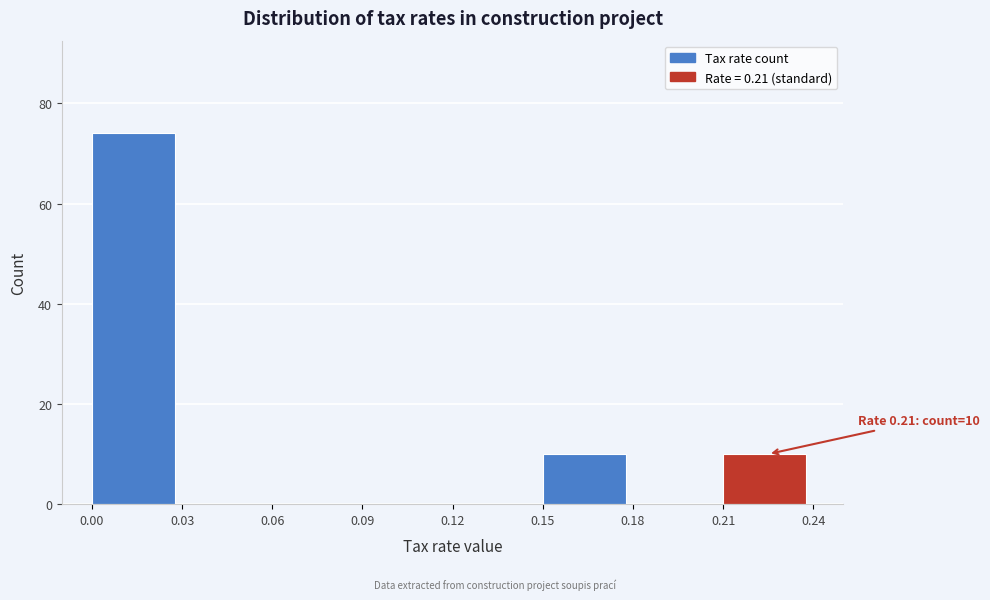

Which range on the x-axis has the tallest bar?

0.00 to 0.03